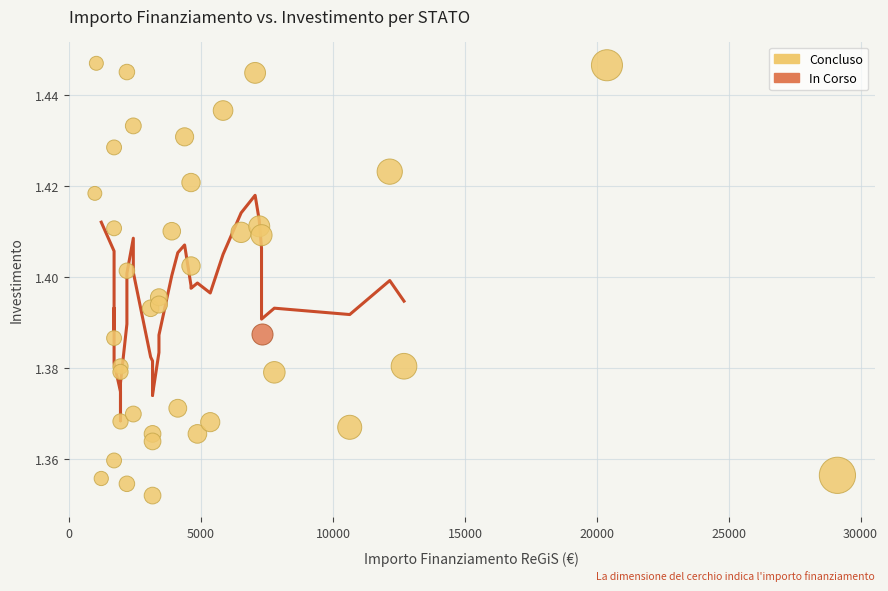

What are all the series names shown in the legend?

Concluso, In Corso